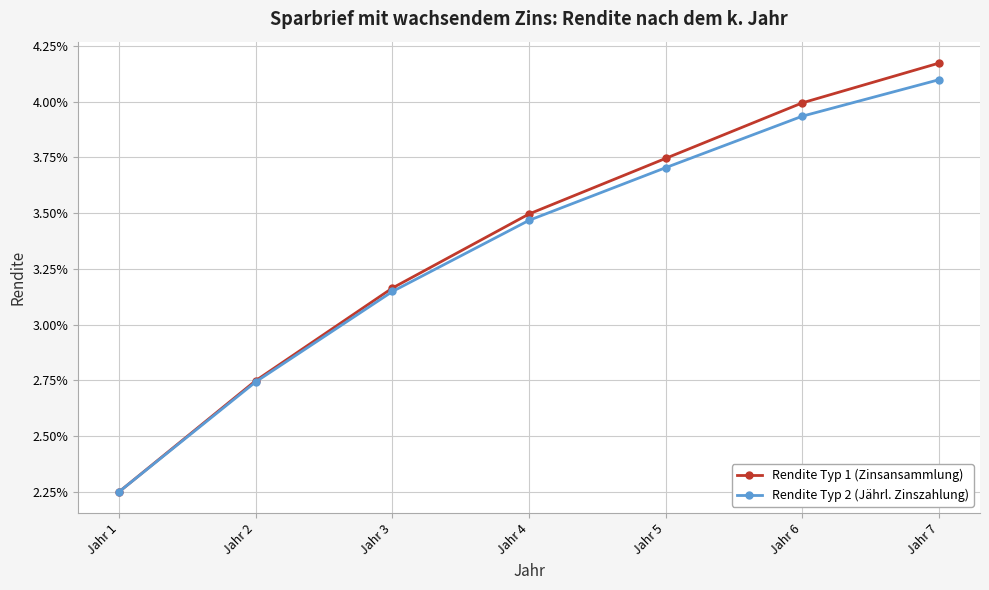

What are all the series names shown in the legend?

Rendite Typ 1 (Zinsansammlung), Rendite Typ 2 (Jährl. Zinszahlung)